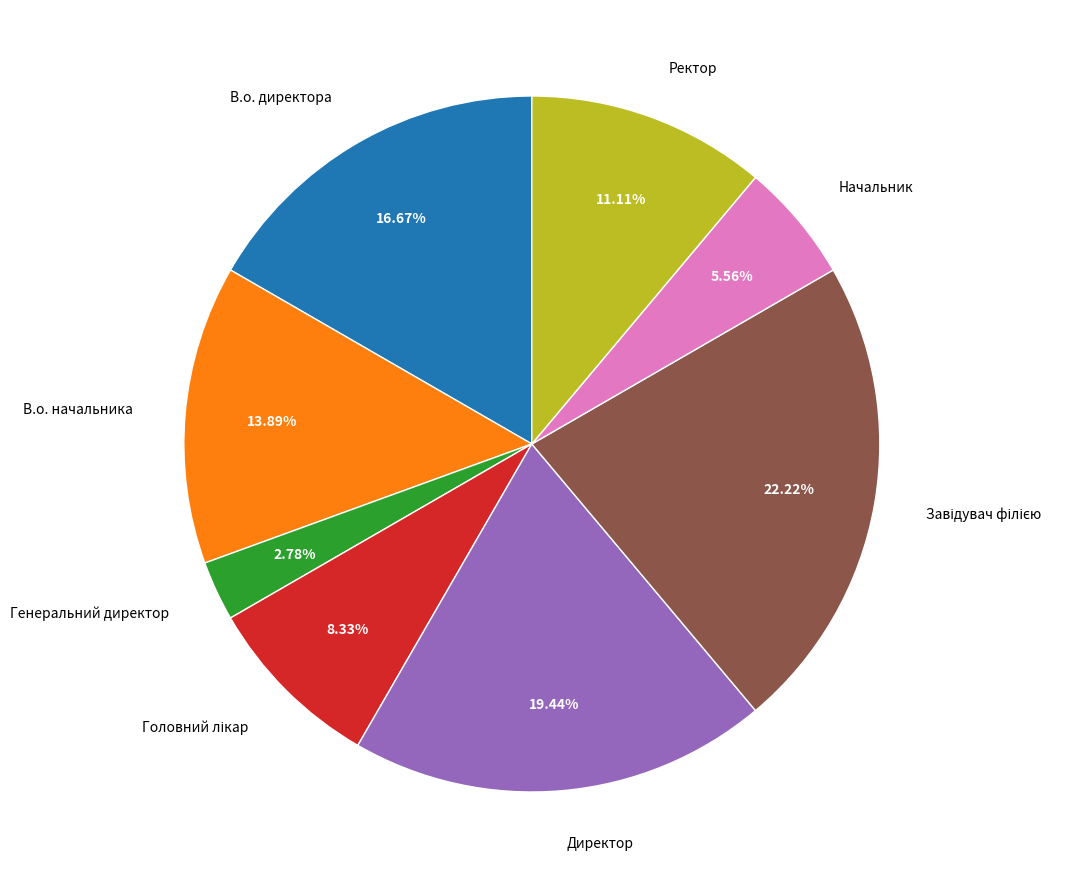

Which has a higher value, Генеральний директор or В.о. начальника?

В.о. начальника